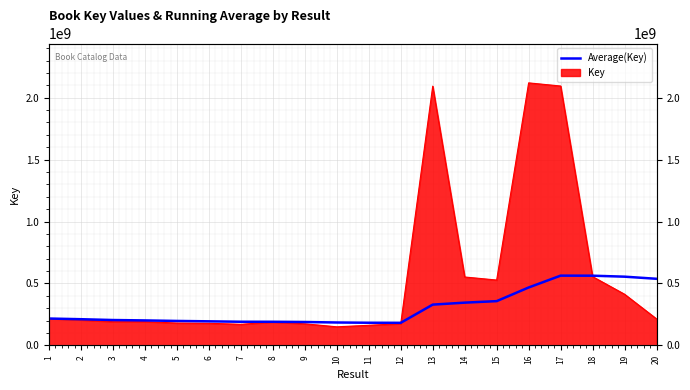

What is the difference between the values at 15 and 2?

145951172.0